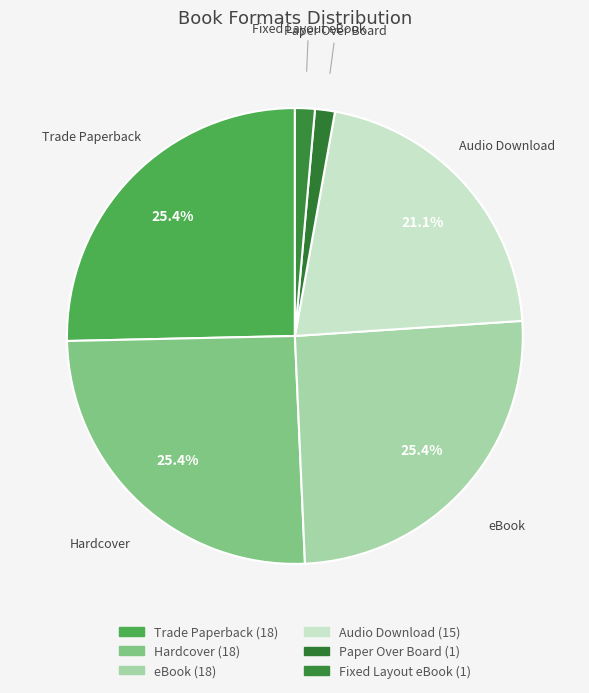

To the nearest percent, what is the average slice percentage?

17%